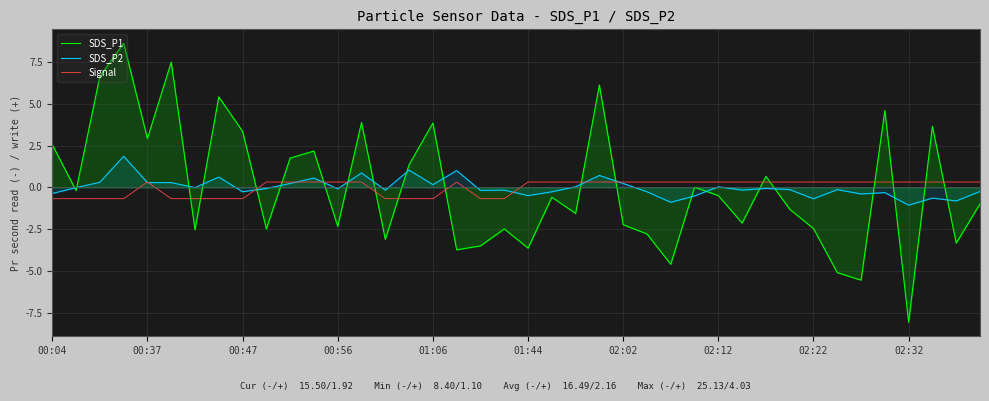

True or false: SDS_P1 and Signal intersect in this chart.

True